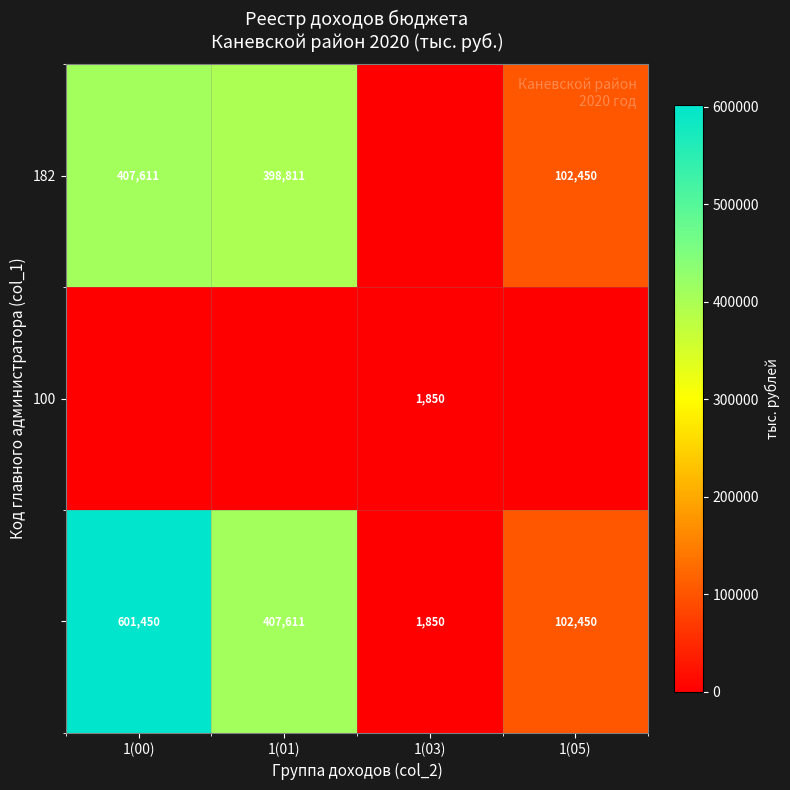

Is it true that 182 equals 156128 at 1(00)?

False